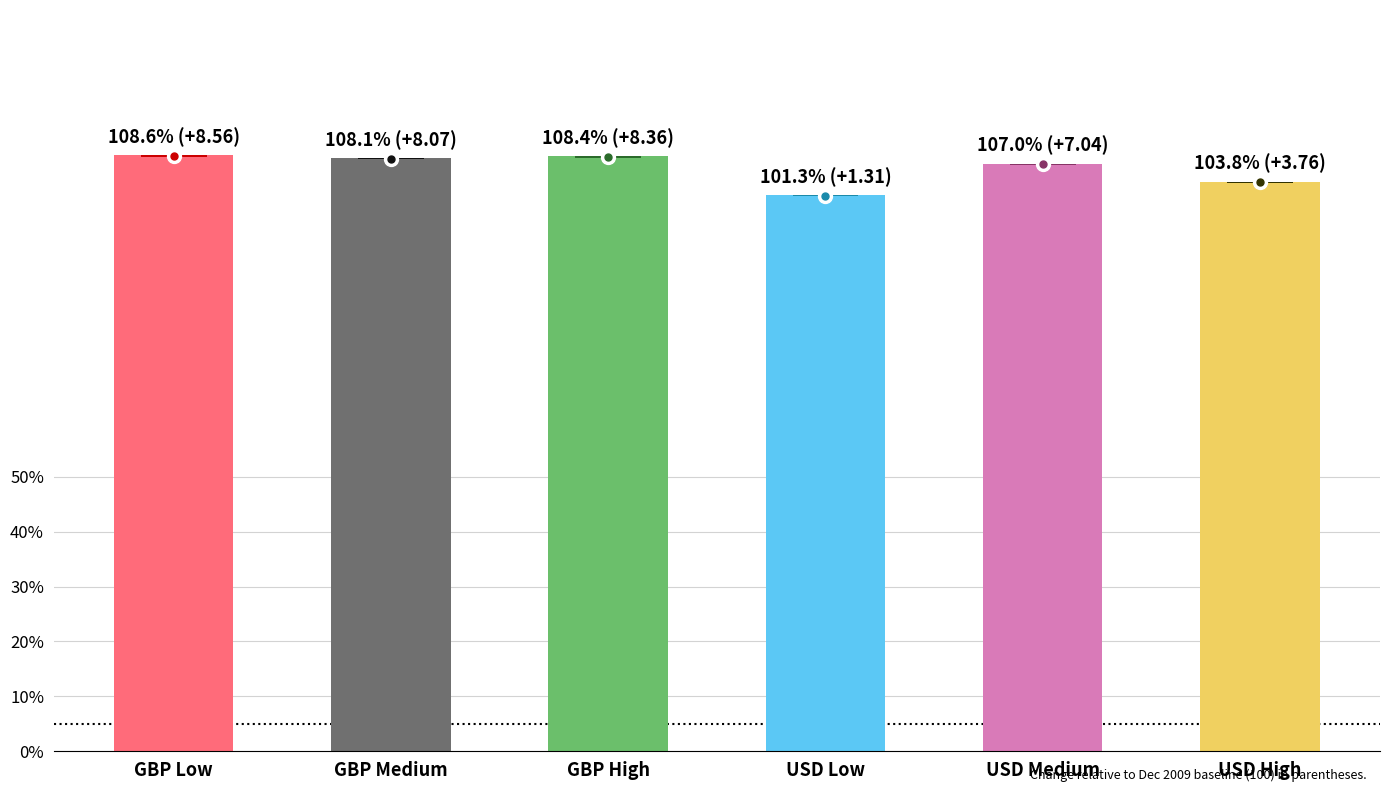

What is the sum of all values?

637.1